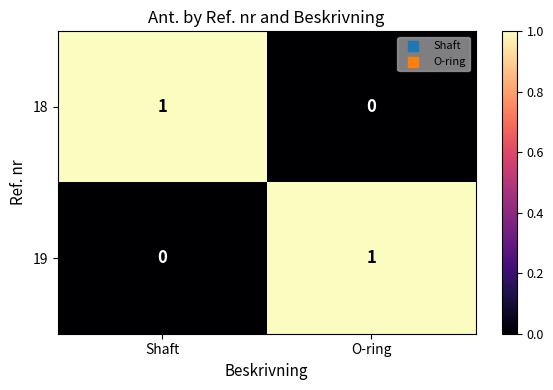

What is the difference between the highest and lowest values at O-ring?

1